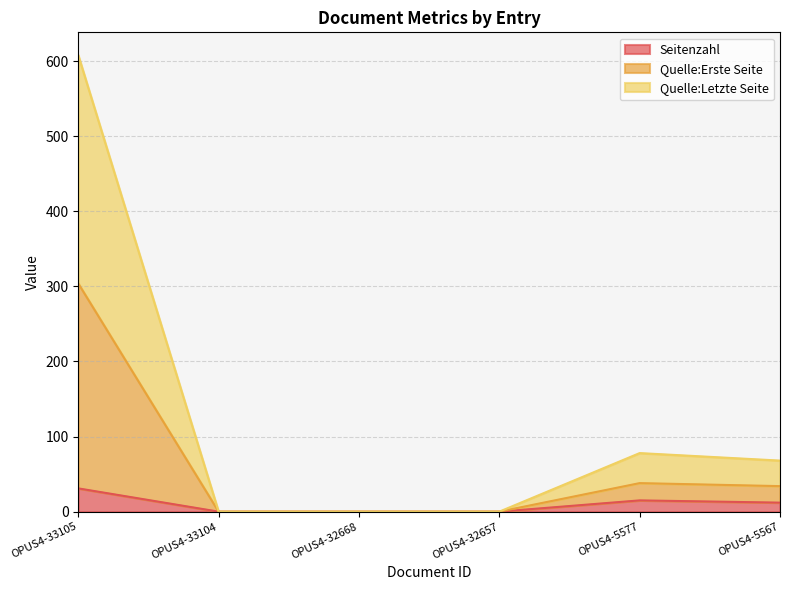

Reading right to left, extract all data points from this chart.

Seitenzahl: OPUS4-5567=12	OPUS4-5577=15	OPUS4-32657=0	OPUS4-32668=0	OPUS4-33104=0	OPUS4-33105=31
Quelle:Erste Seite: OPUS4-5567=34	OPUS4-5577=38	OPUS4-32657=0	OPUS4-32668=0	OPUS4-33104=0	OPUS4-33105=304
Quelle:Letzte Seite: OPUS4-5567=68	OPUS4-5577=78	OPUS4-32657=0	OPUS4-32668=0	OPUS4-33104=0	OPUS4-33105=608